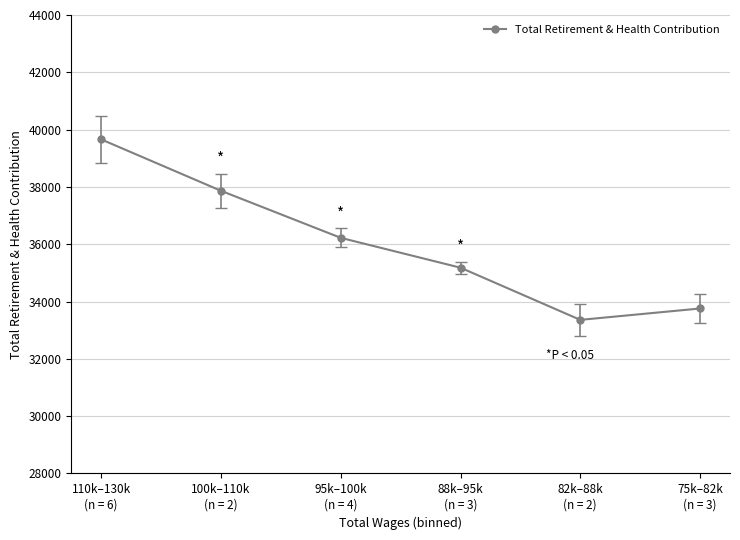

True or false: the data has more than 0 interior local peaks.

False